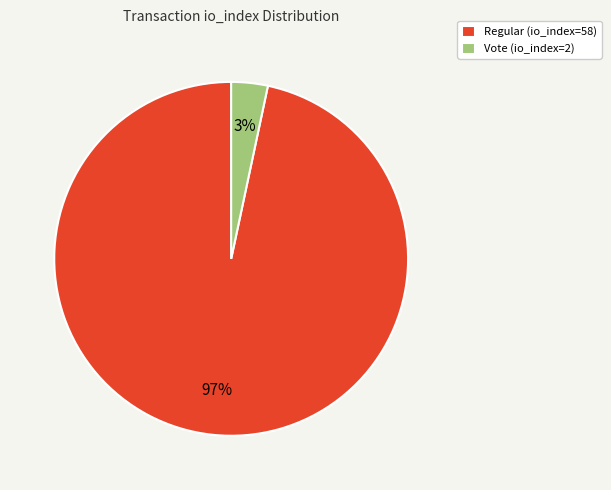

What is the largest slice in the pie chart?

Regular (io_index=58)